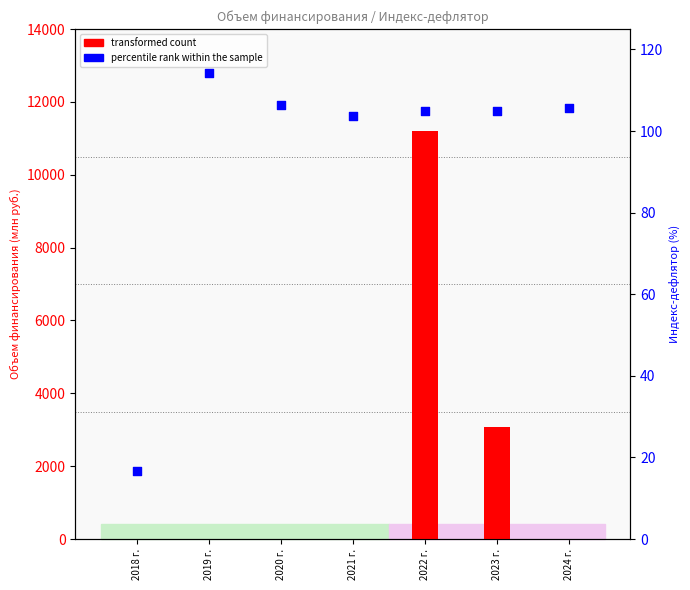

What are all the series names shown in the legend?

transformed count, percentile rank within the sample